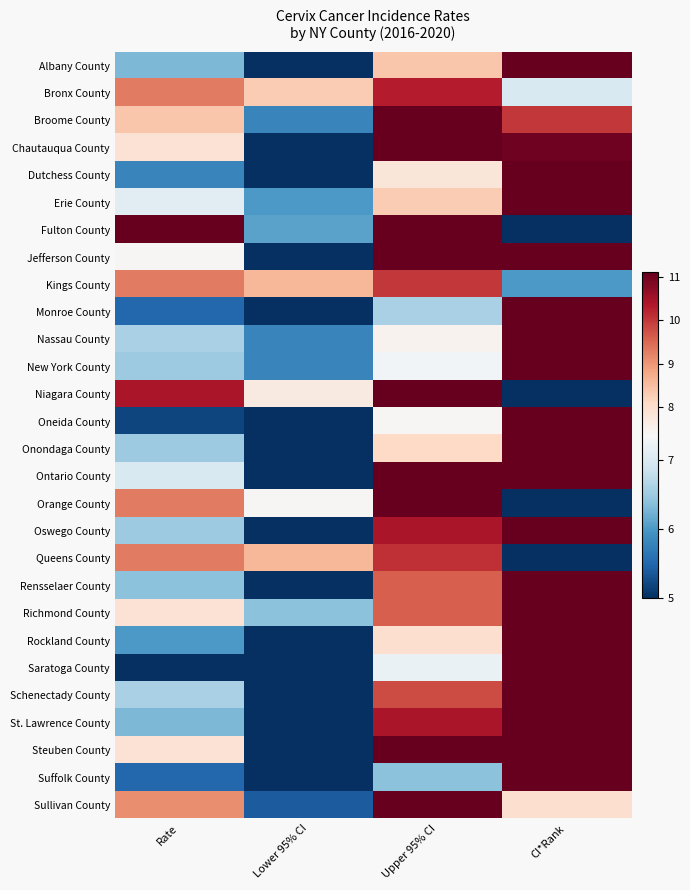

Which series has the widest spread of values?

Saratoga County